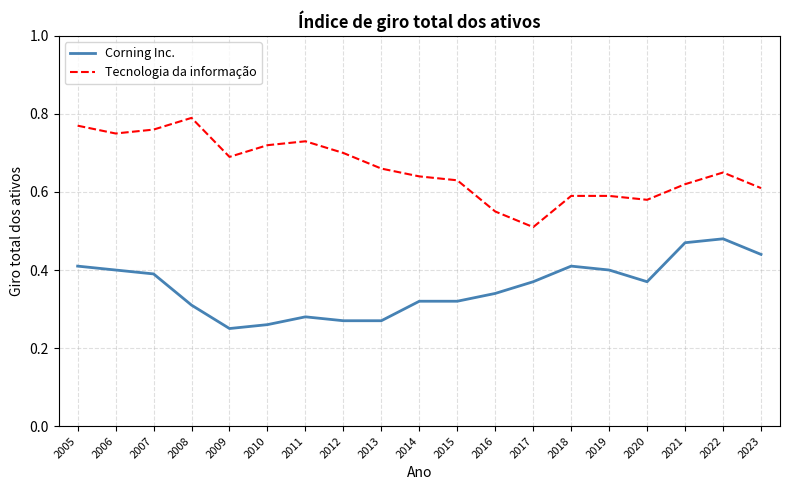

The Tecnologia da informação series shows 0.4 at 2015. True or false?

False